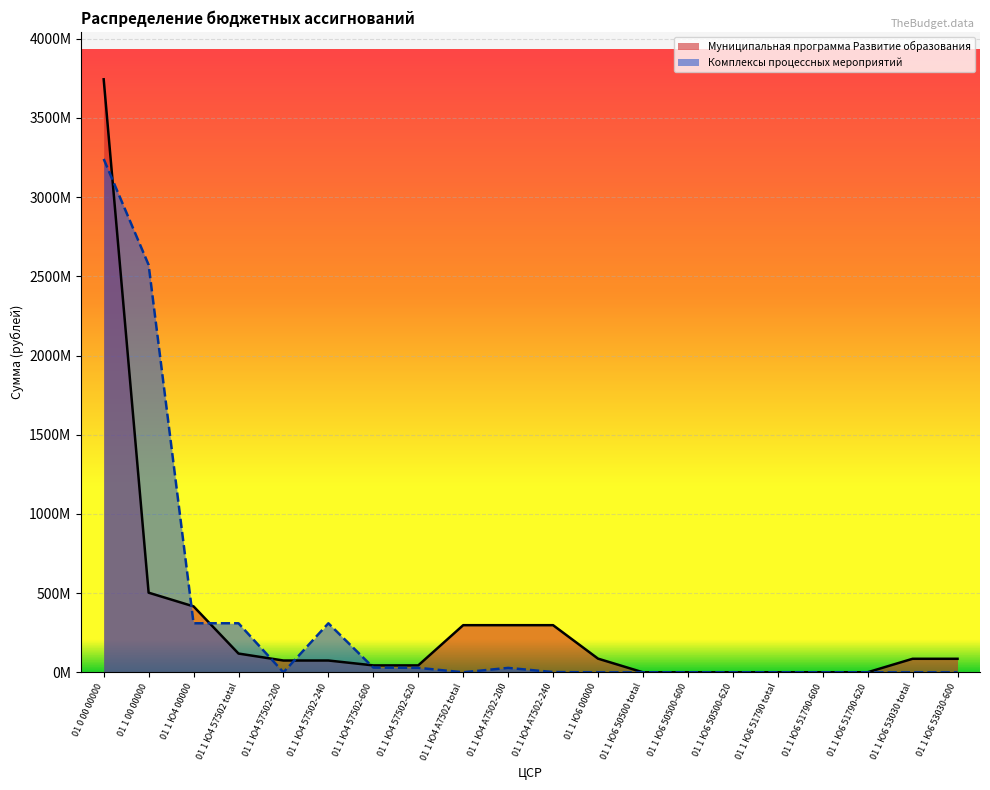

Rank the categories by Комплексы процессных мероприятий value from lowest to highest.

01 1 Ю6 00000, 01 1 Ю6 50500 total, 01 1 Ю6 50500-600, 01 1 Ю6 50500-620, 01 1 Ю6 51790 total, 01 1 Ю6 51790-600, 01 1 Ю6 51790-620, 01 1 Ю6 53030 total, 01 1 Ю6 53030-600, 01 1 Ю4 57502-200, 01 1 Ю4 А7502 total, 01 1 Ю4 А7502-240, 01 1 Ю4 А7502-200, 01 1 Ю4 57502-620, 01 1 Ю4 57502-600, 01 1 Ю4 57502-240, 01 1 Ю4 00000, 01 1 Ю4 57502 total, 01 1 00 00000, 01 0 00 00000